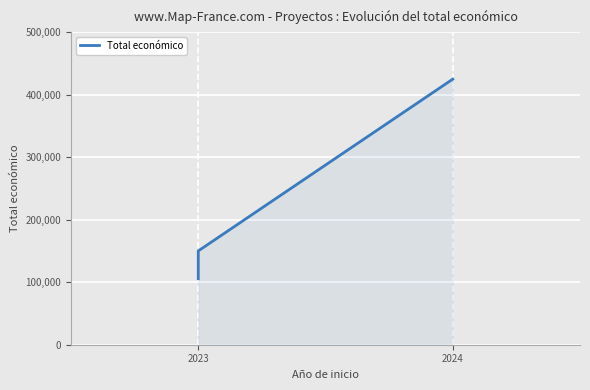

Count the number of values greater than 150000.

1